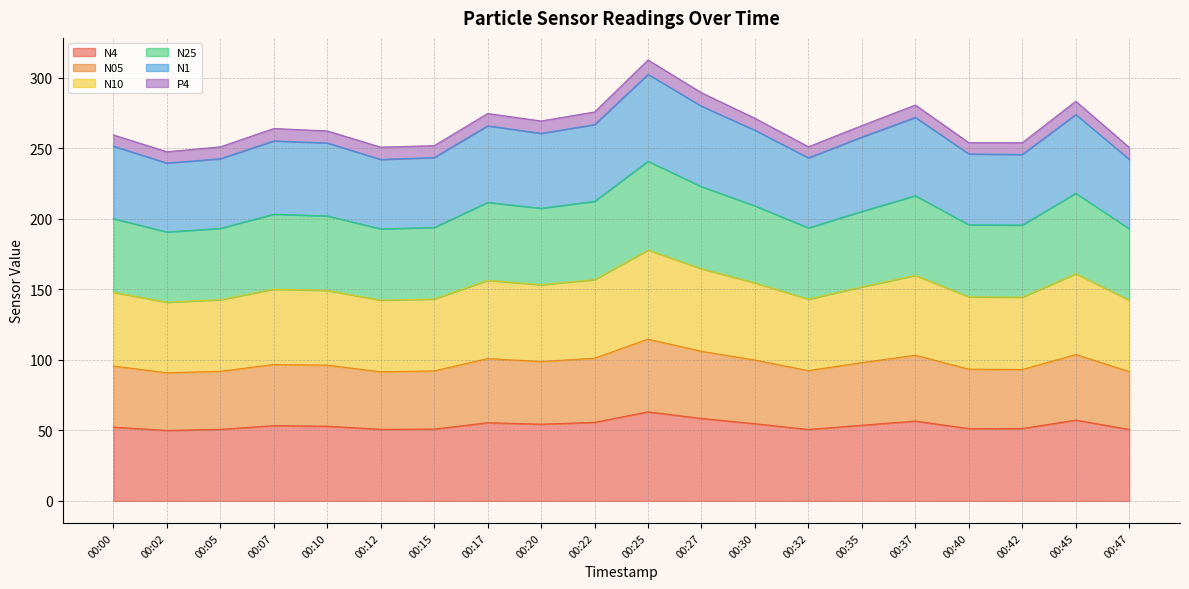

True or false: N1 and N4 cross at least once.

False